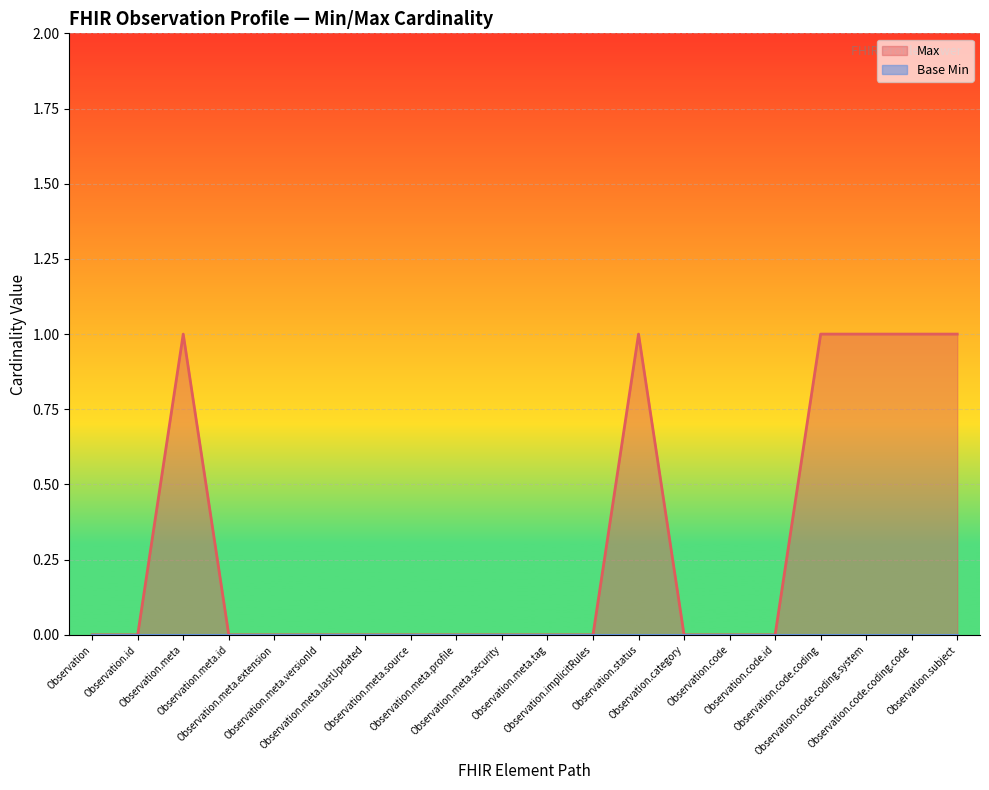

What is the label of the 19th point from the right?

Observation.id